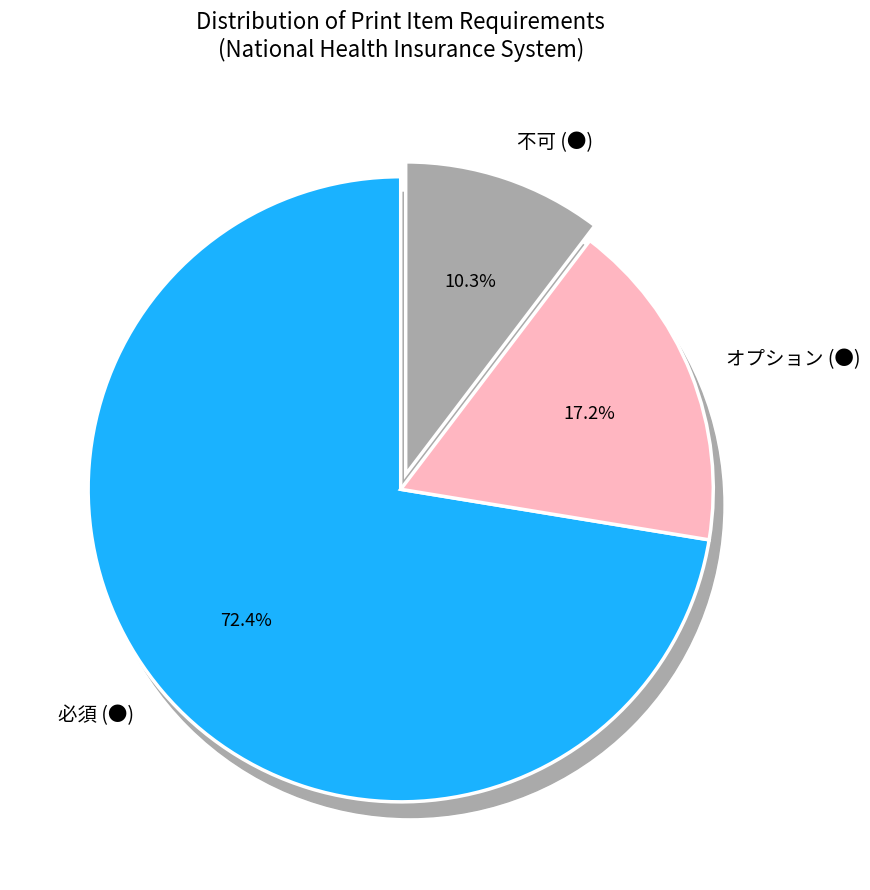

What is the majority slice?

必須 (●)